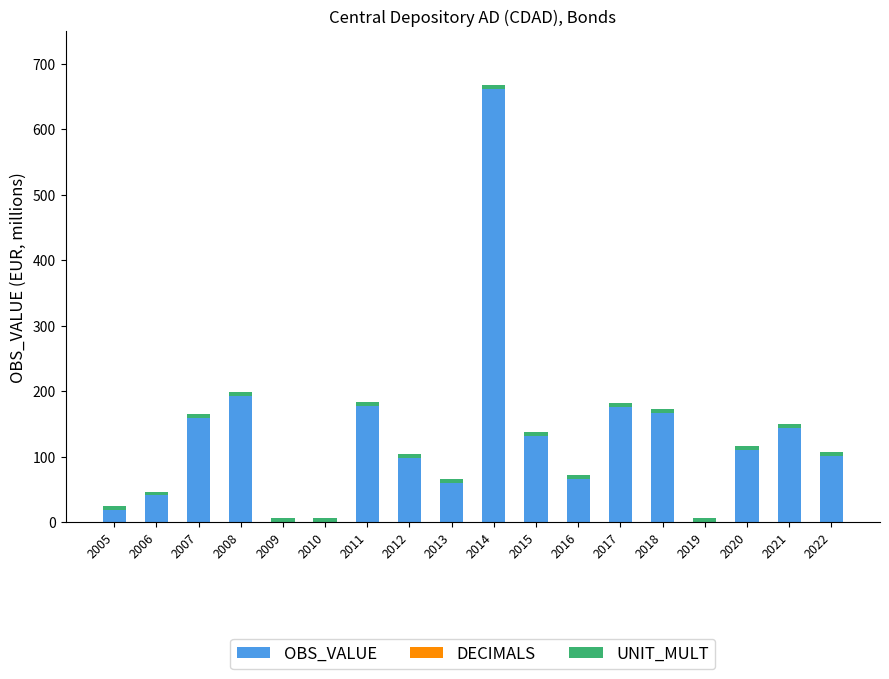

How many values in the OBS_VALUE series exceed 110?

9